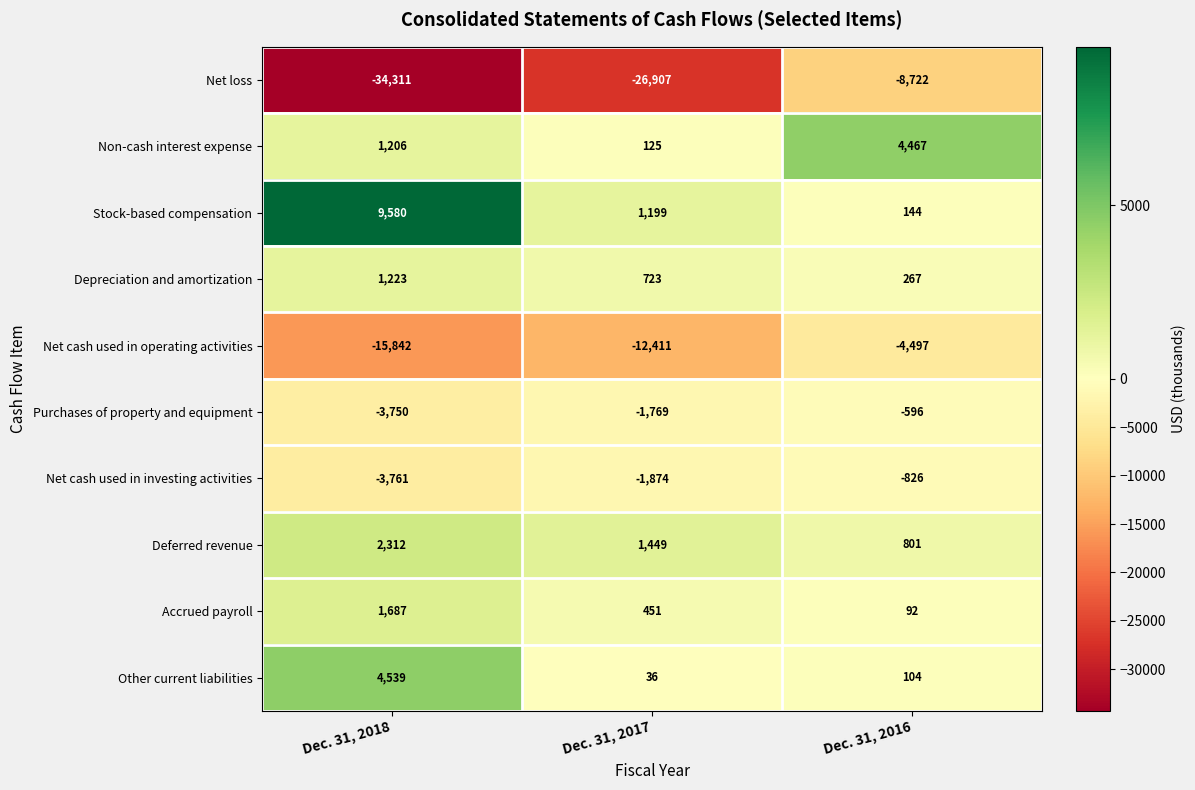

The value of Net loss at Dec. 31, 2016 is -3135. True or false?

False